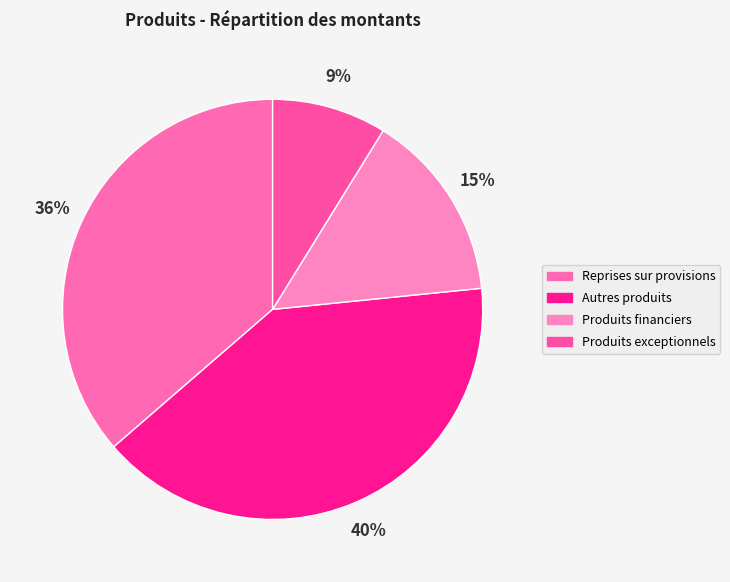

Rank the categories by value from highest to lowest.

Autres produits, Reprises sur provisions, Produits financiers, Produits exceptionnels